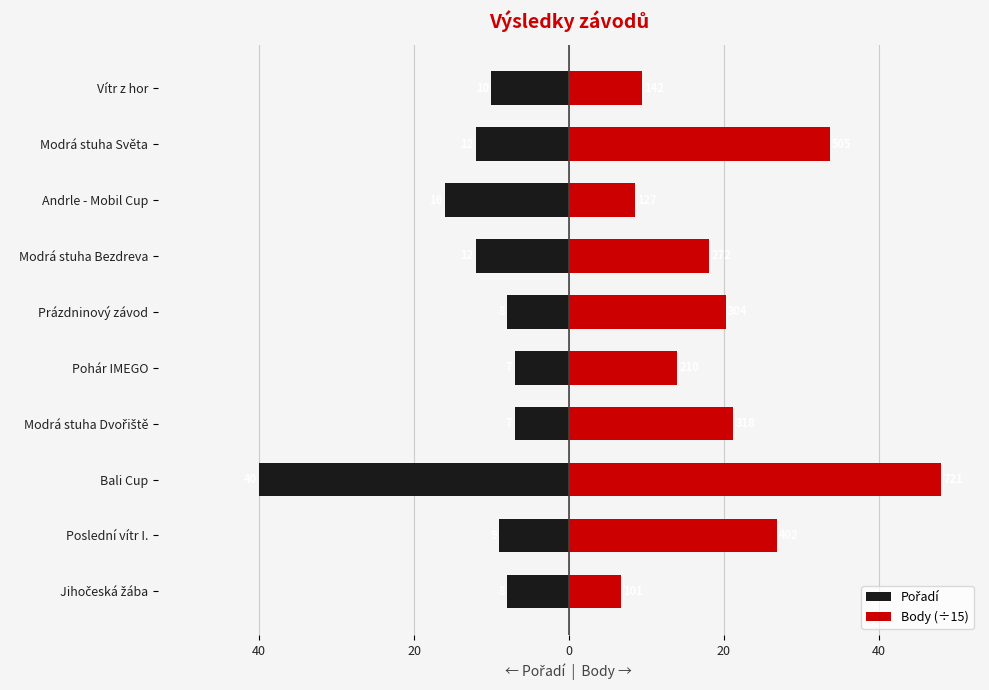

Reading left to right, what are all the values shown in this chart?

Pořadí: -8.0	-9.0	-40.0	-7.0	-7.0	-8.0	-12.0	-16.0	-12.0	-10.0
Body (÷15): 6.7	26.8	48.1	21.2	14.0	20.3	18.1	8.5	33.7	9.5